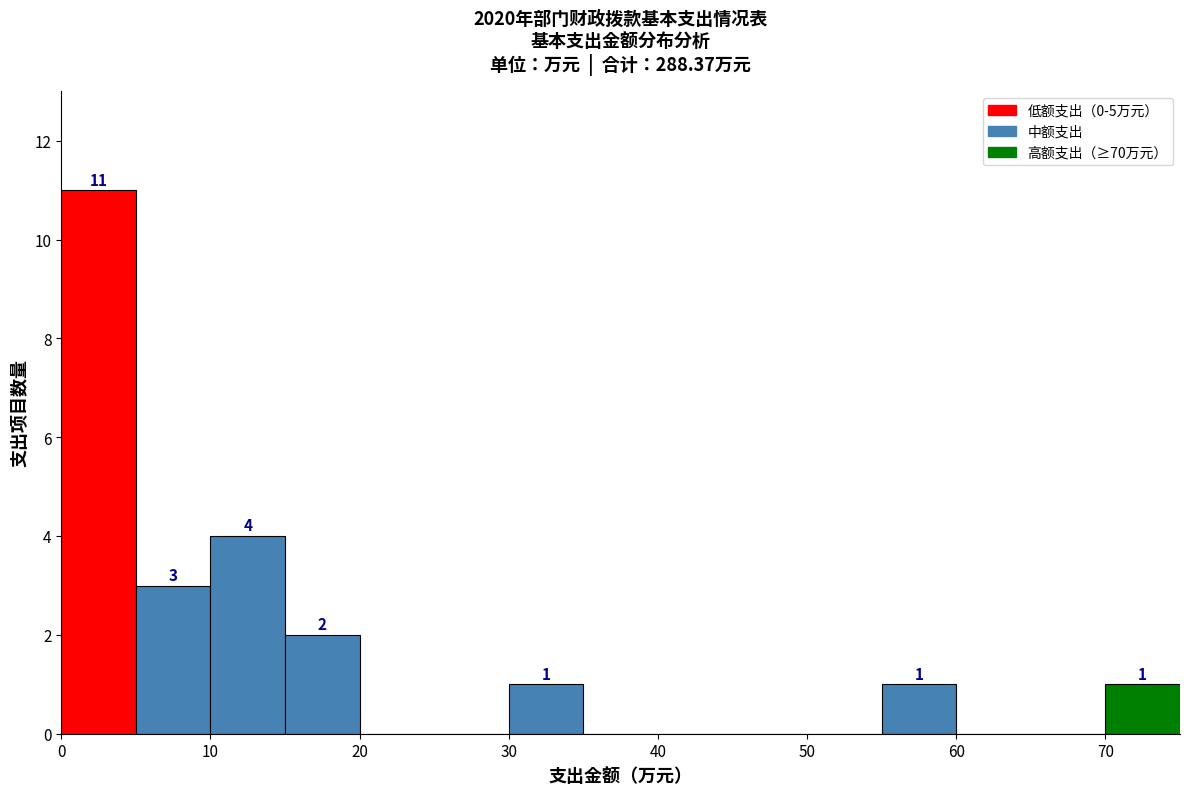

Which range on the x-axis has the tallest bar?

0 to 5